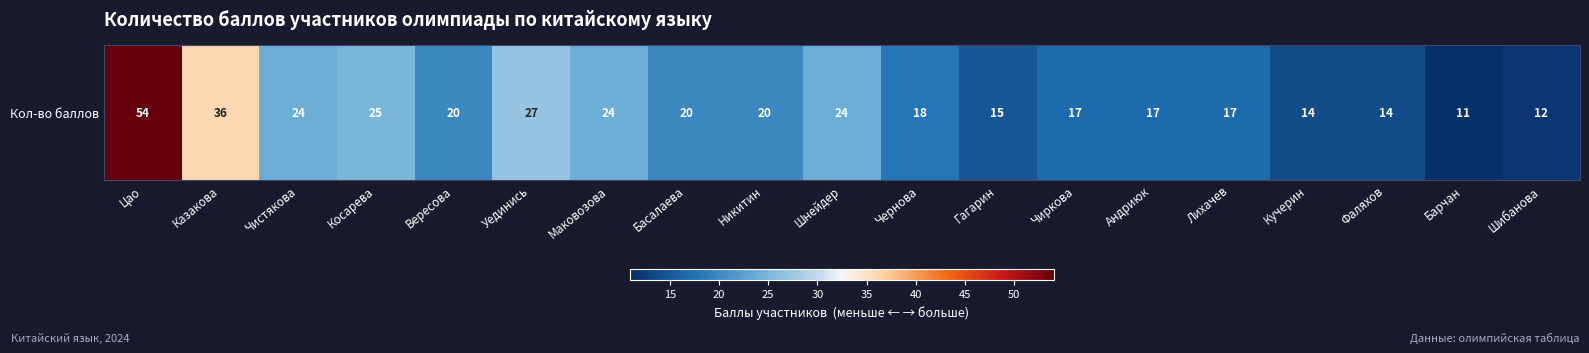

Where does the data first go above 20?

Цао